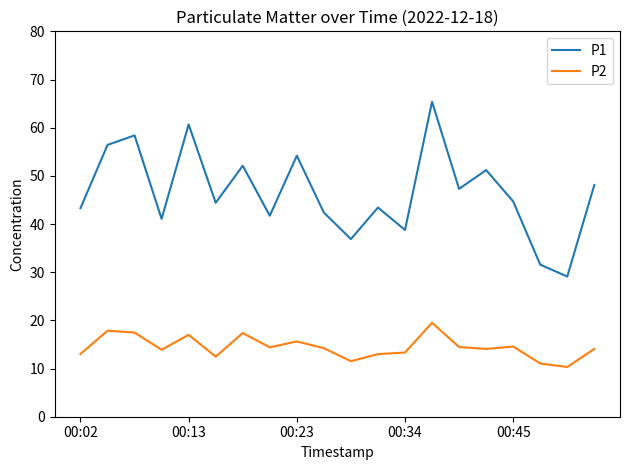

Count the number of data series in this chart.

2